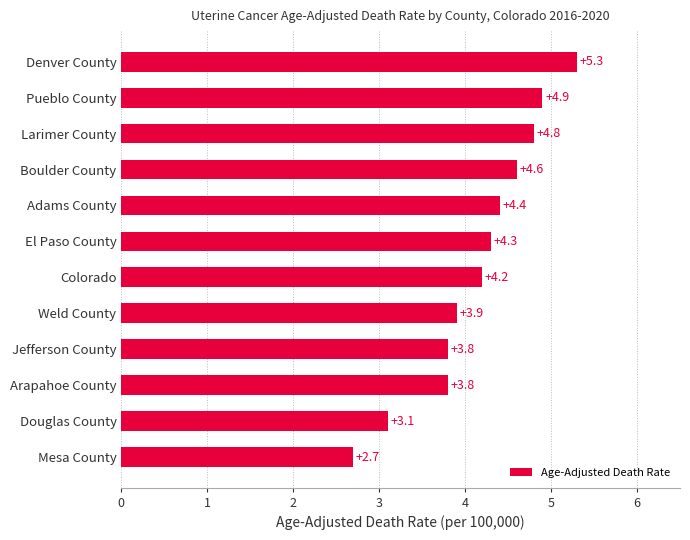

At which label is the value closest to 4?

Weld County